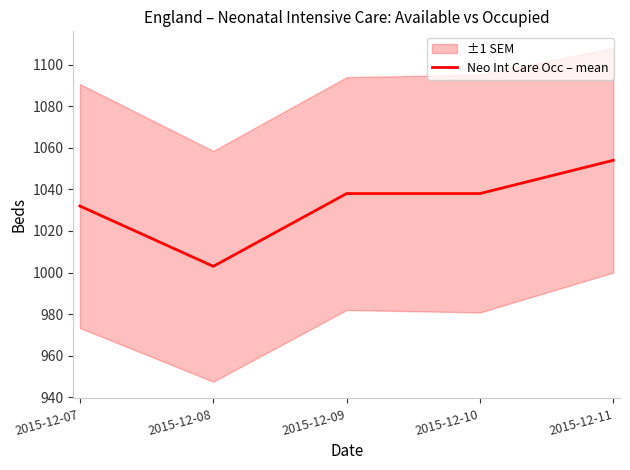

Rank the categories by value from lowest to highest.

2015-12-08, 2015-12-07, 2015-12-09, 2015-12-10, 2015-12-11